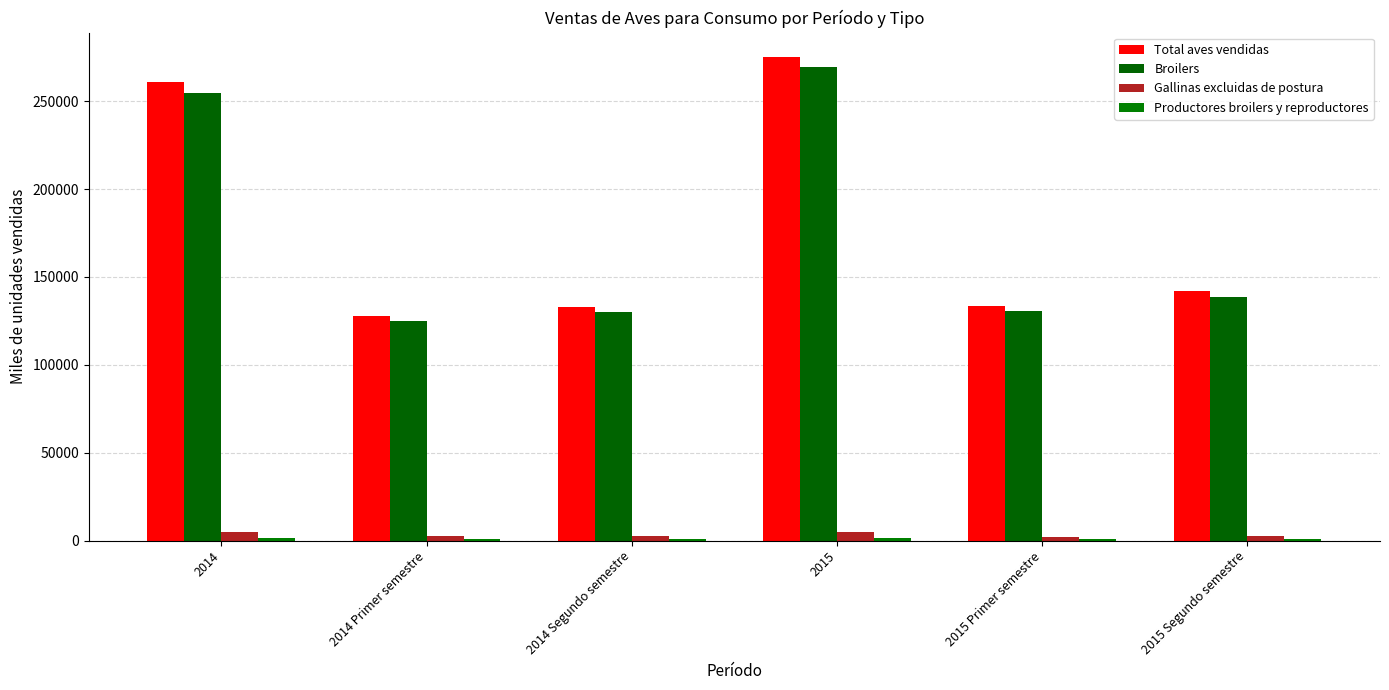

What is the sum of all Broilers values?

1047499.2